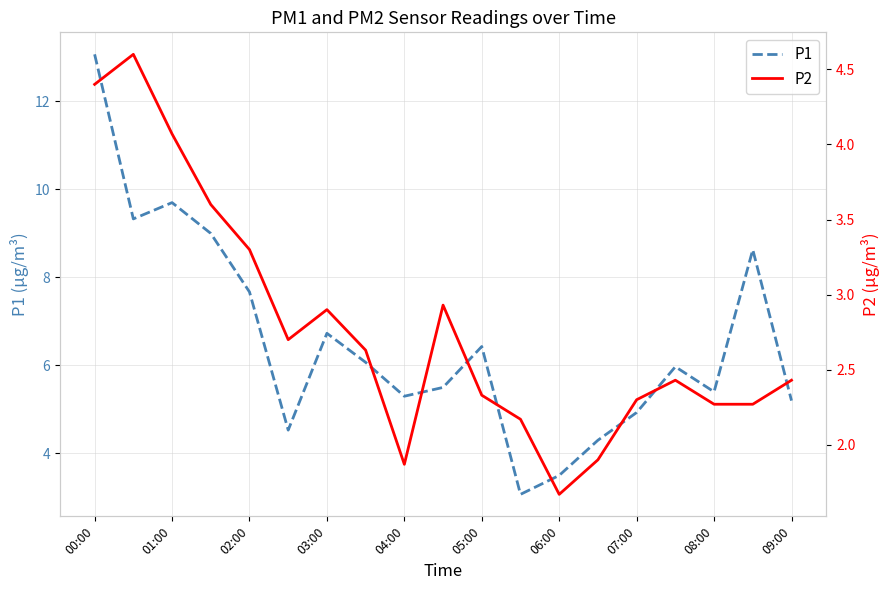

The value of P1 at 08:00 is 9.4. True or false?

False